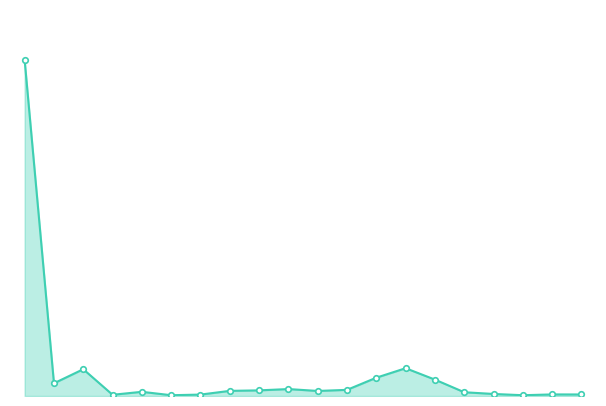

Does the chart have visible grid lines?

No